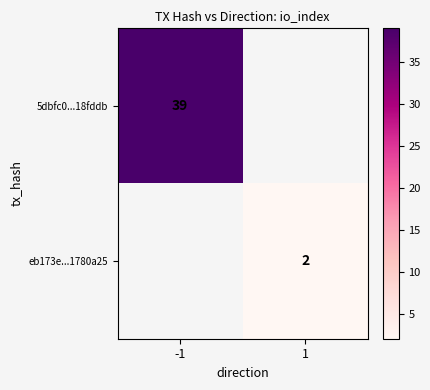

Is it true that 5dbfc0...18fddb equals 39 at -1?

True